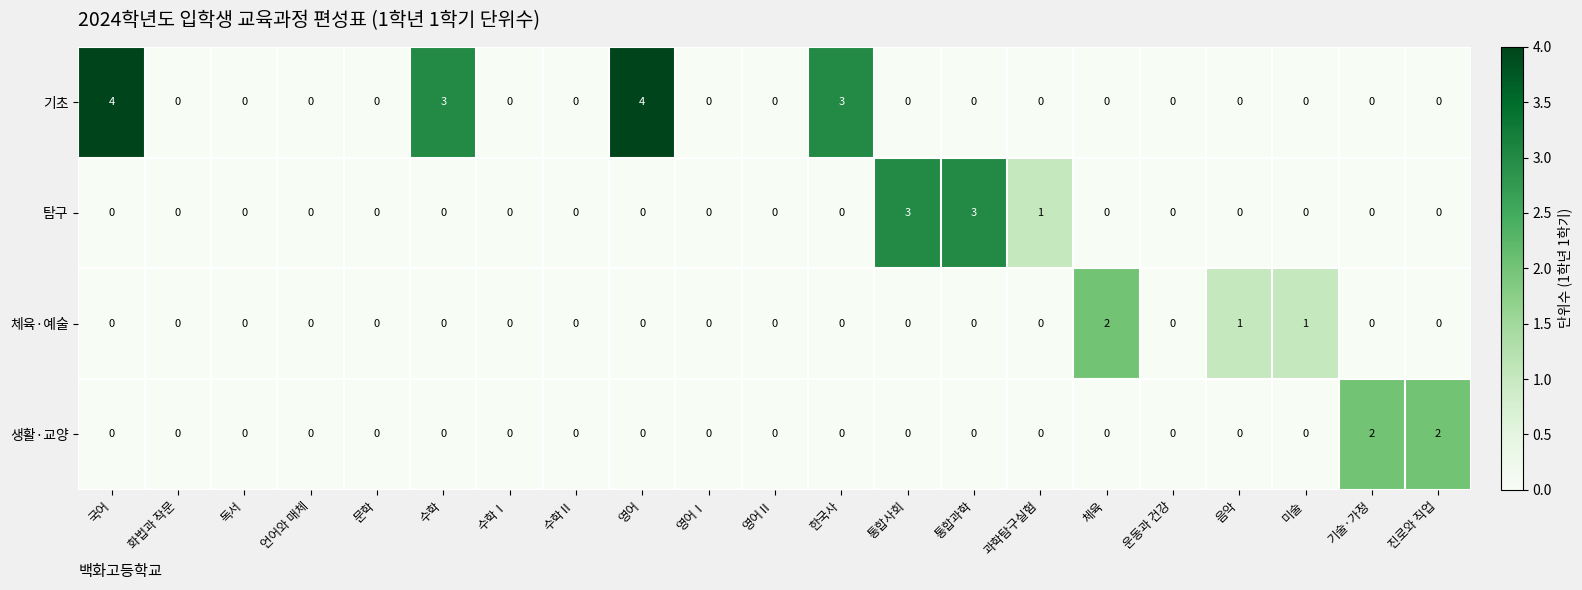

The value of 생활·교양 at 독서 is 0. True or false?

True